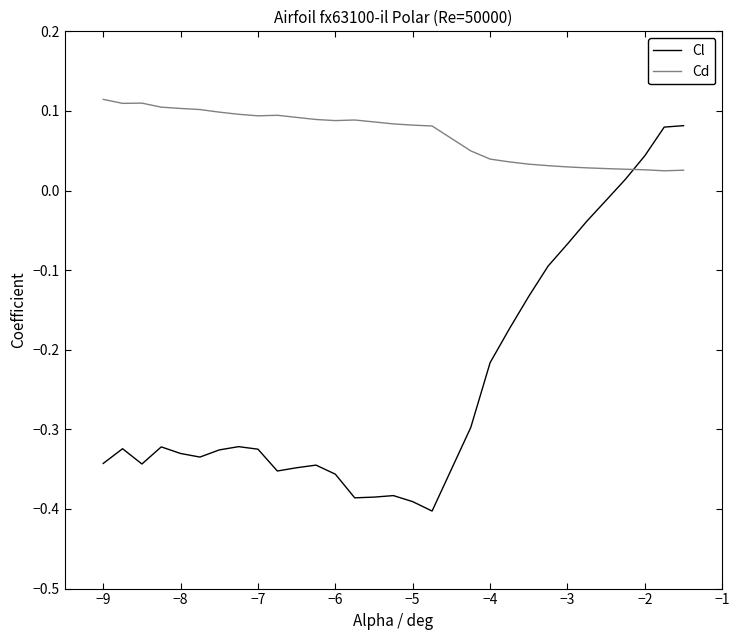

After their last crossing, which series has the higher values: Cd or Cl?

Cl